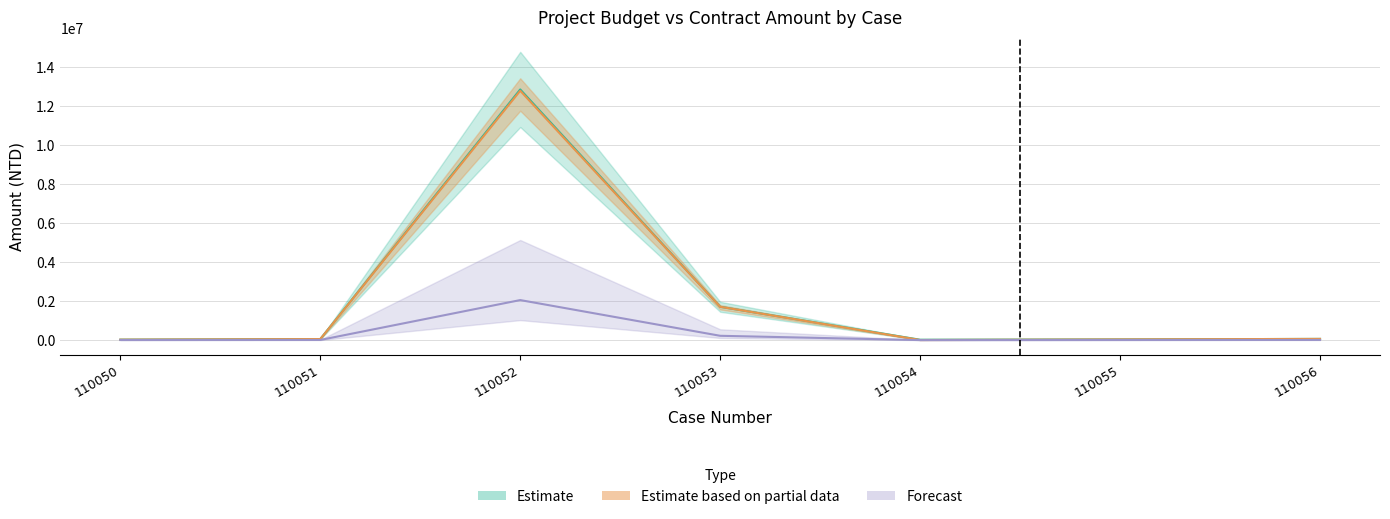

What is the sum of the Budget (thousand) values at 110051 and 110050?

80000